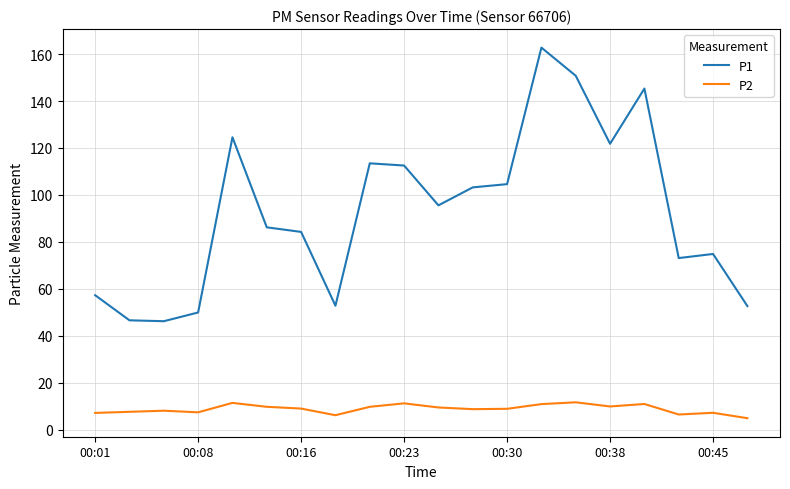

Does the chart display data point markers on the line(s)?

No